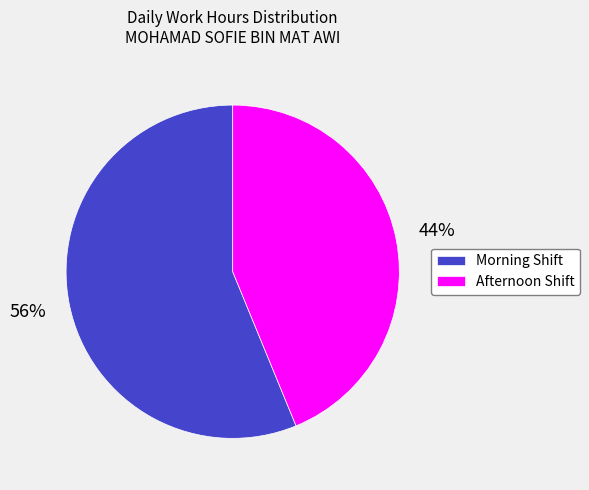

To the nearest percent, what is the difference between the Morning Shift and Afternoon Shift slice percentages?

12%